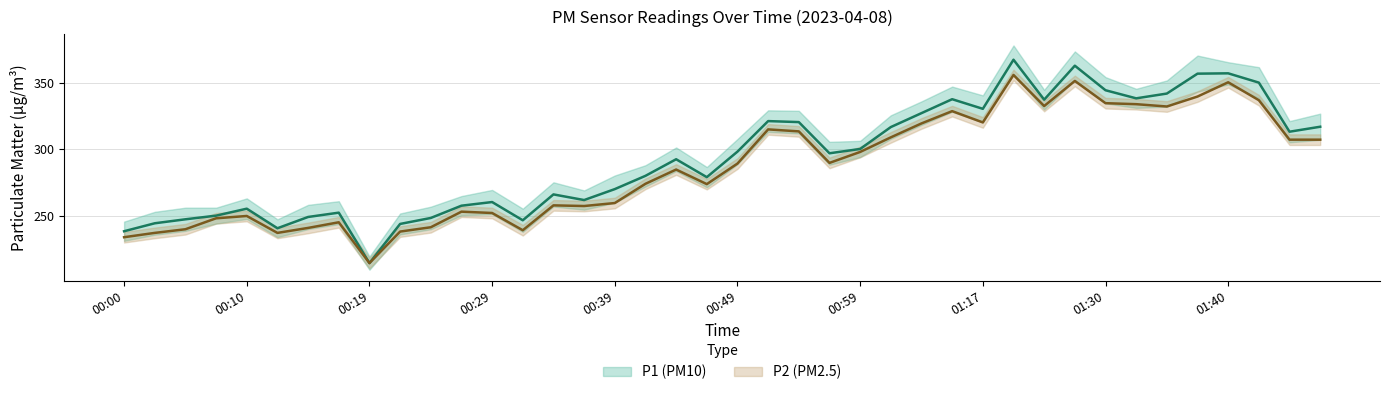

Reading right to left, extract all data points from this chart.

P1: 317.0	313.2	350.2	357.2	357.0	342.0	338.4	344.5	363.0	337.4	367.5	330.5	337.8	327.2	316.8	300.2	297.0	320.5	321.2	298.2	279.0	292.5	280.0	270.0	261.8	266.0	246.5	260.2	257.5	248.2	243.8	214.2	252.2	249.0	240.5	255.2	250.0	247.2	244.2	238.2
P2: 307.2	307.2	337.0	350.5	339.8	332.2	334.0	334.8	351.5	332.6	356.0	320.2	328.8	319.5	309.0	298.0	289.8	313.5	315.0	289.2	273.8	284.8	274.0	259.5	257.2	257.8	239.0	252.0	253.0	241.2	238.0	214.2	245.0	240.8	237.0	249.8	248.0	239.8	237.0	233.8